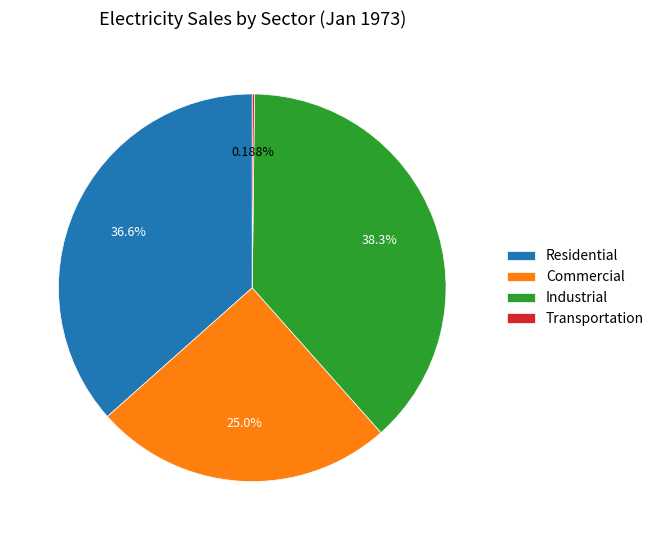

Is Commercial the majority of the pie?

No